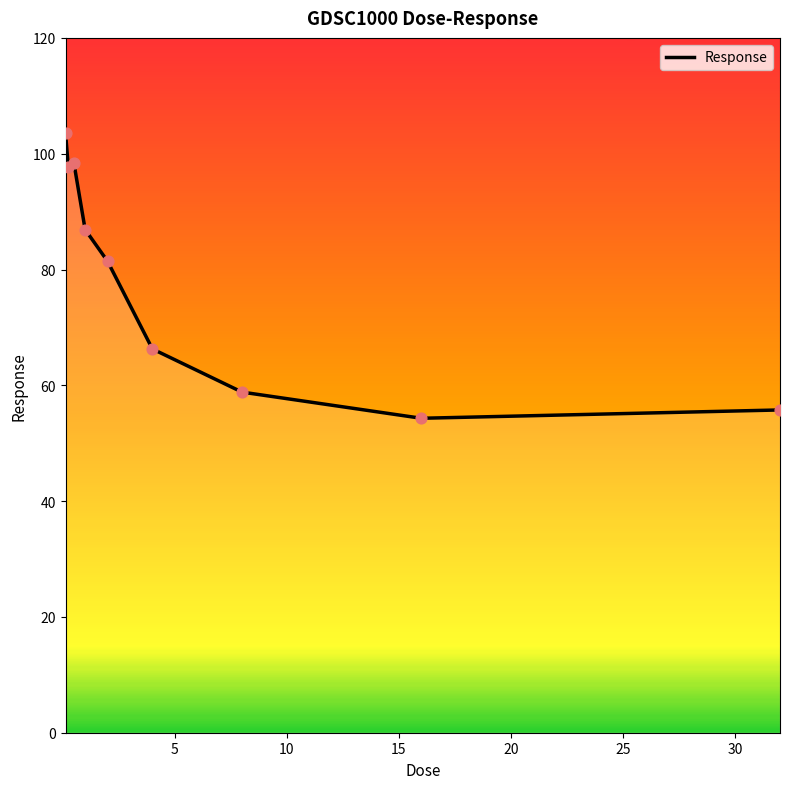

What is the greatest value displayed?

103.6